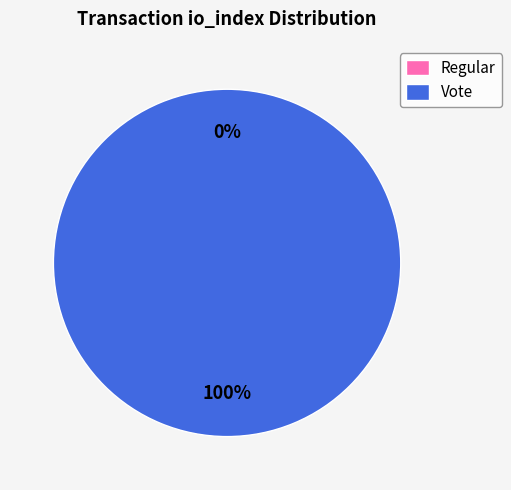

Is it true that Vote is 99% of the pie?

False